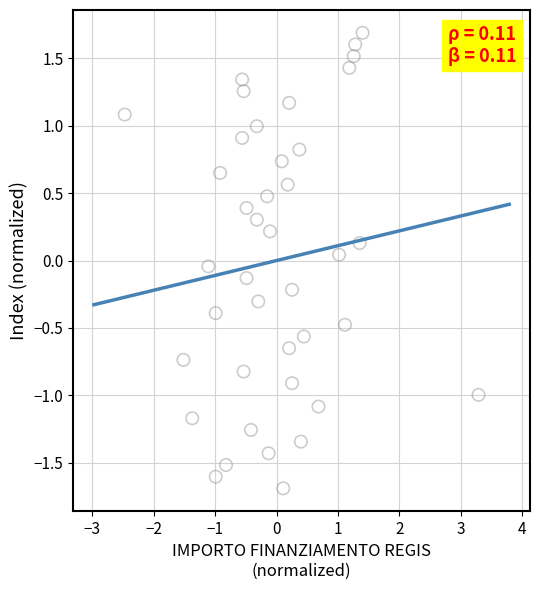

What is the range of X values (max minus min)?

5.8